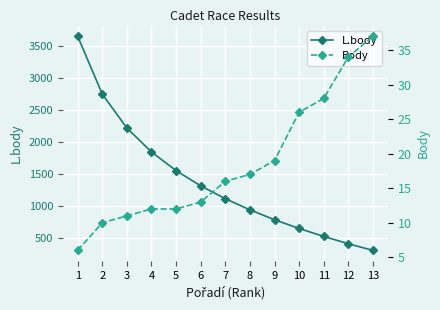

Which has a higher value, 10 or 8?

8